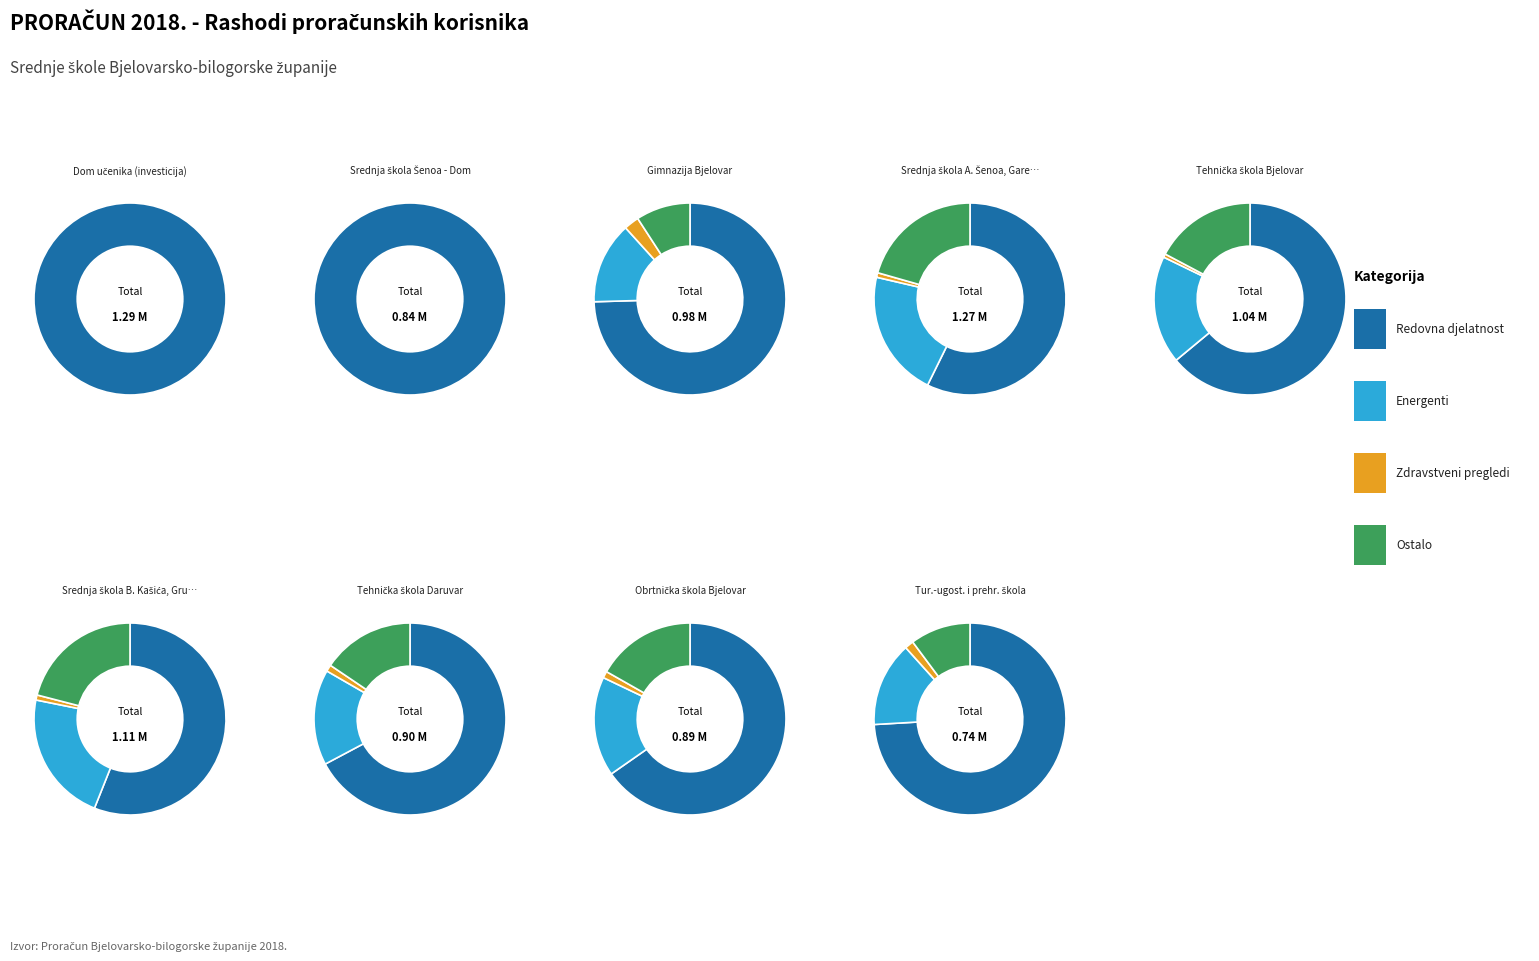

Does 9 represent more than half of the total?

No